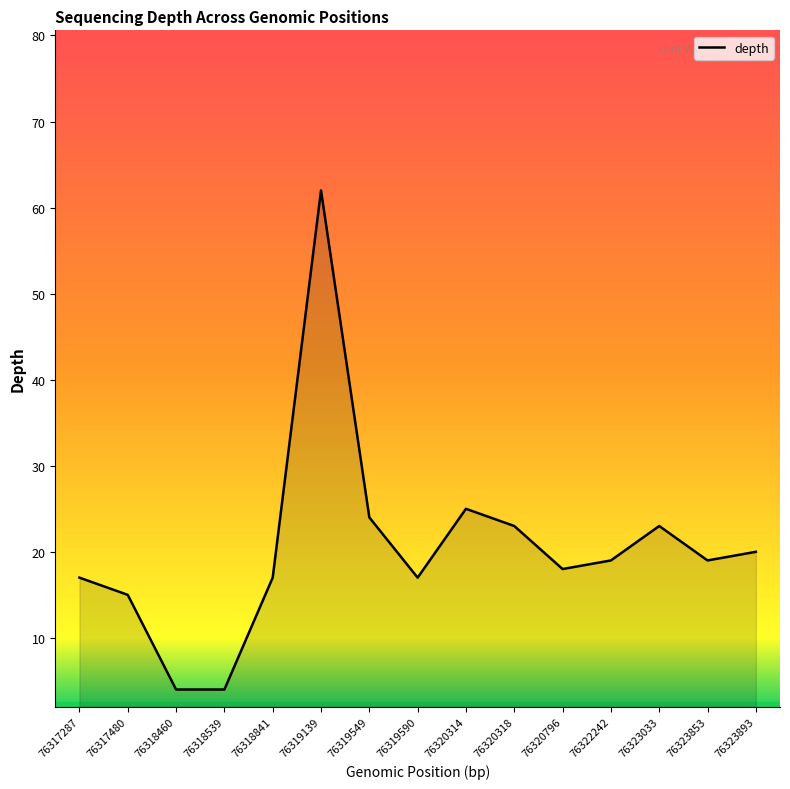

At which category does the data reach its first local peak?

76319139